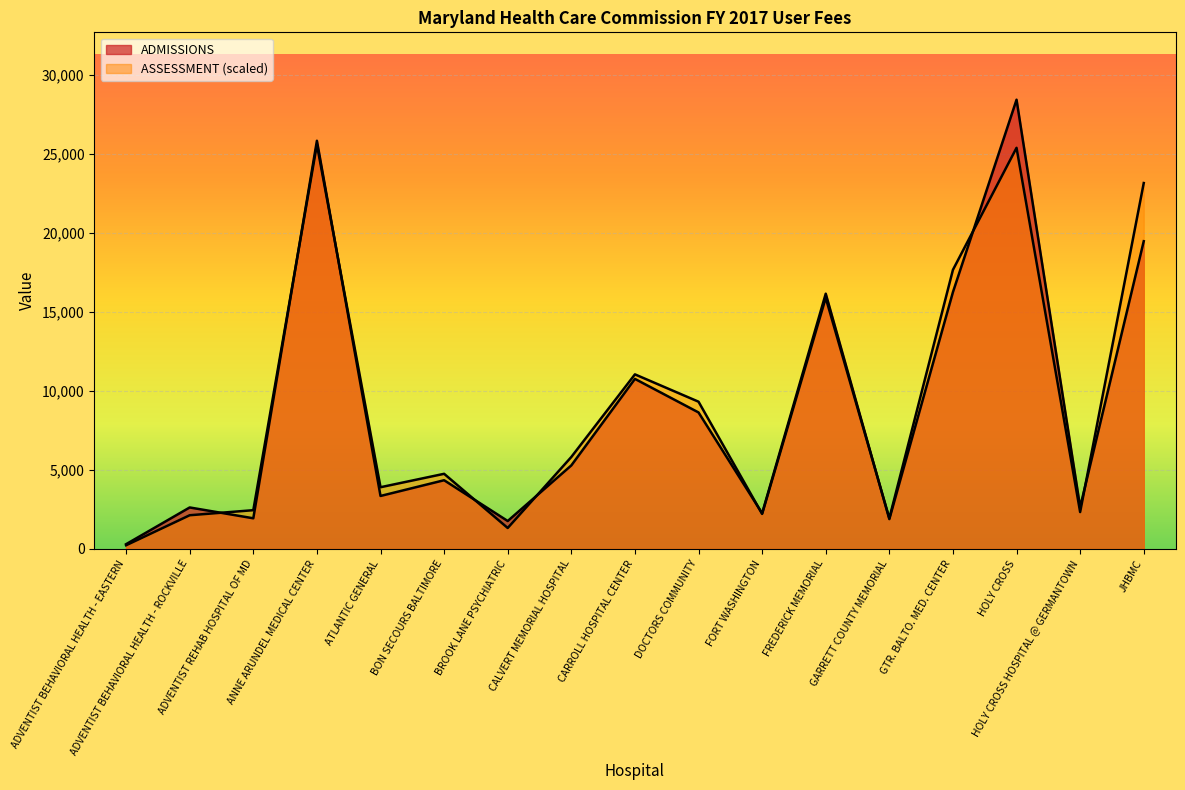

What is the maximum value for ADMISSIONS?

28444.0